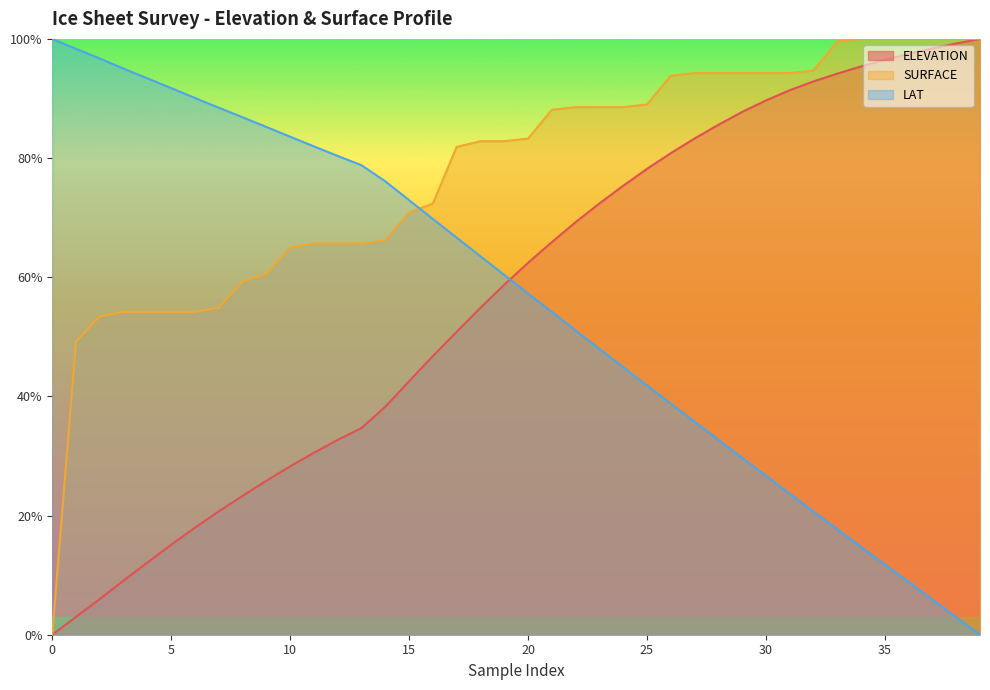

At how many categories does at least one series exceed 69?

40